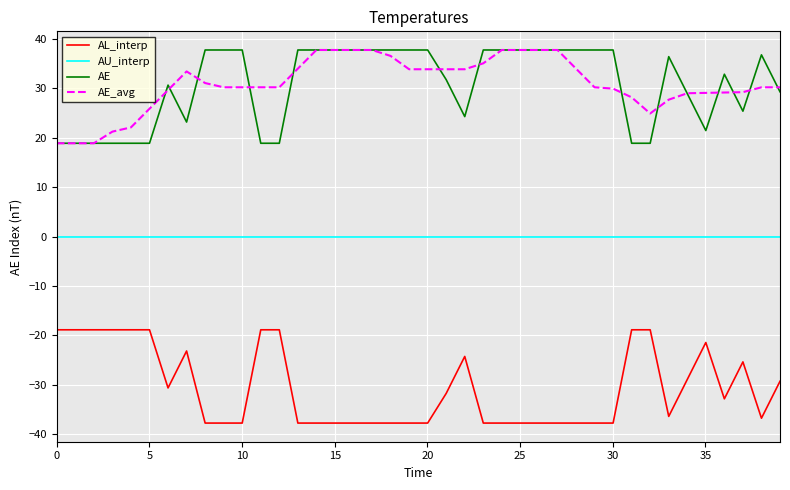

What is the greatest value displayed?

37.7